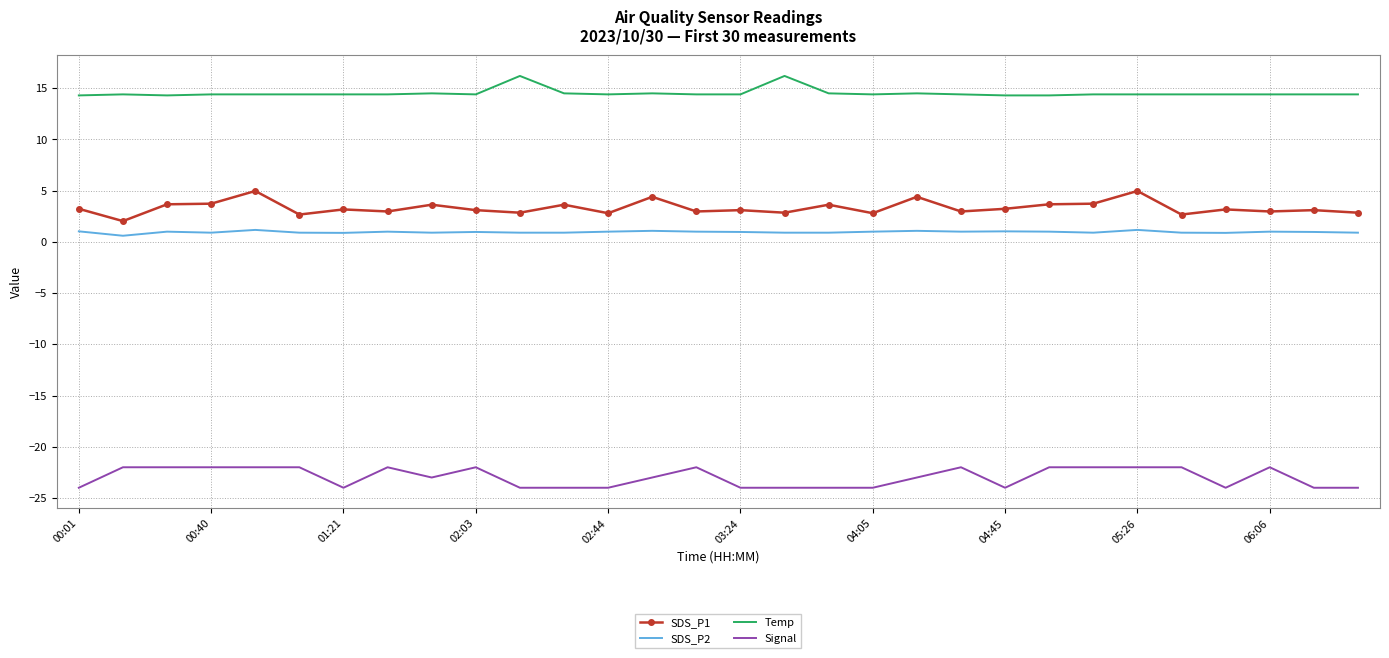

What is the difference between the maximum and minimum values in the Temp series?

1.9